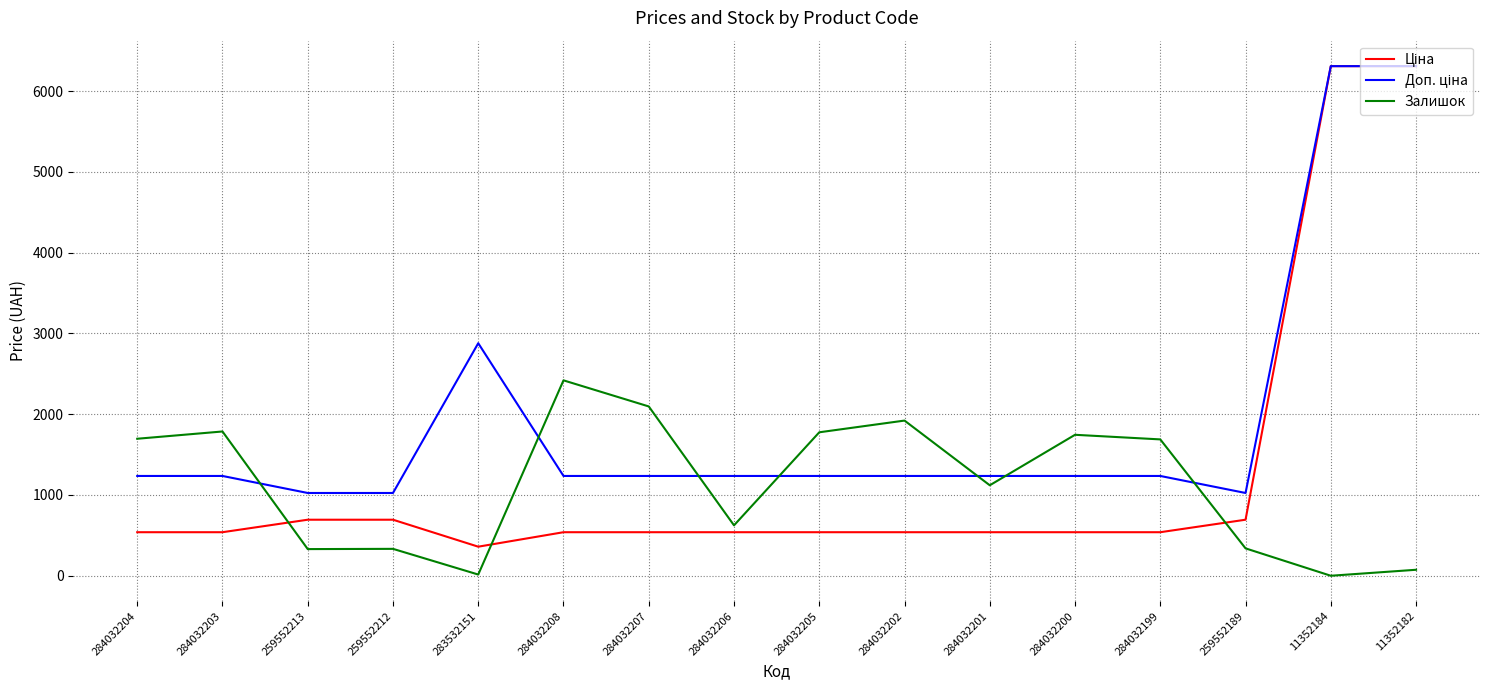

What is the maximum value shown in the chart?

6308.8